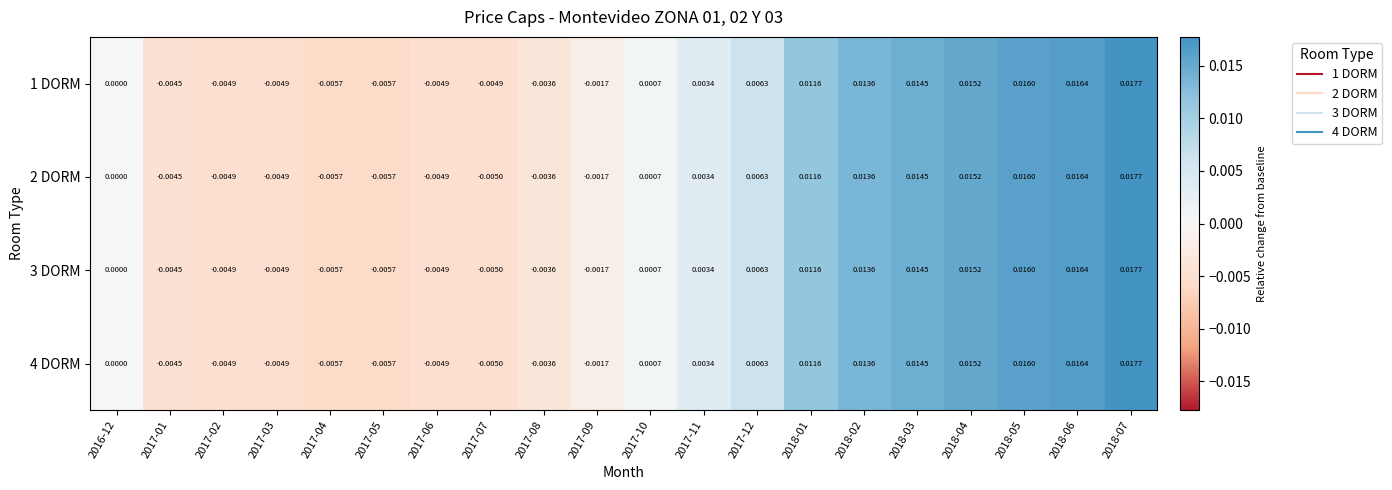

How many data points in 1 DORM are less than 0?

9